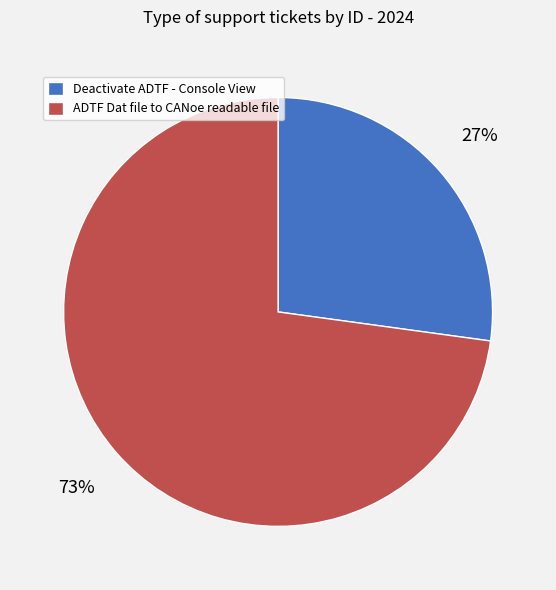

Does Deactivate ADTF - Console View represent more than half of the total?

No